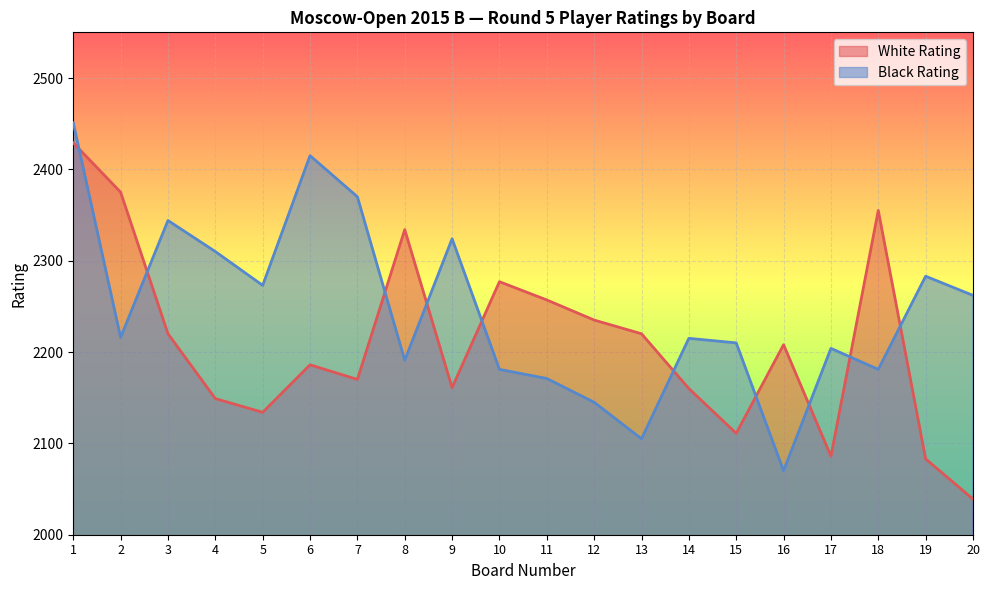

Is it true that White Rating equals 2161 at 9?

True